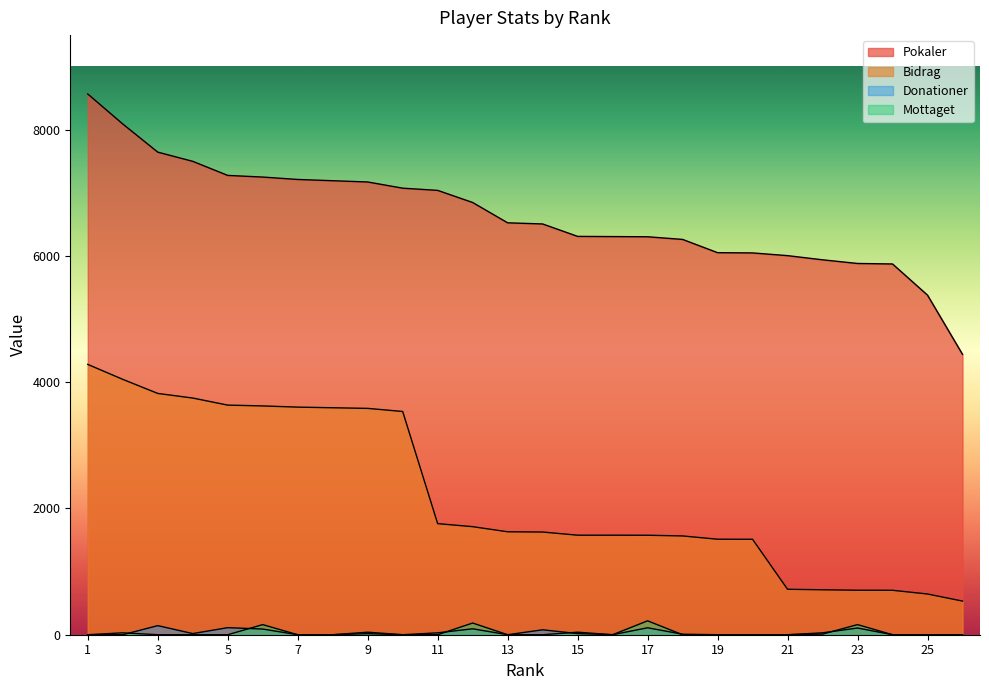

List the labels in order of Donationer value, largest first.

3, 5, 17, 23, 12, 6, 14, 11, 22, 4, 15, 9, 18, 1, 2, 7, 8, 10, 13, 16, 19, 20, 21, 24, 25, 26